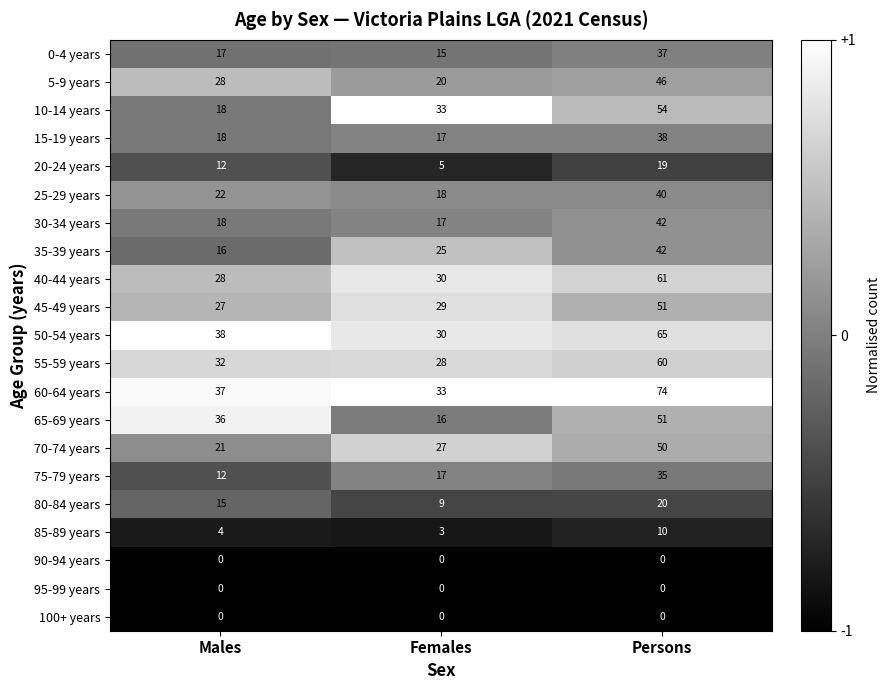

What value does the 5-9 years series have at Males, to the nearest 5?

30